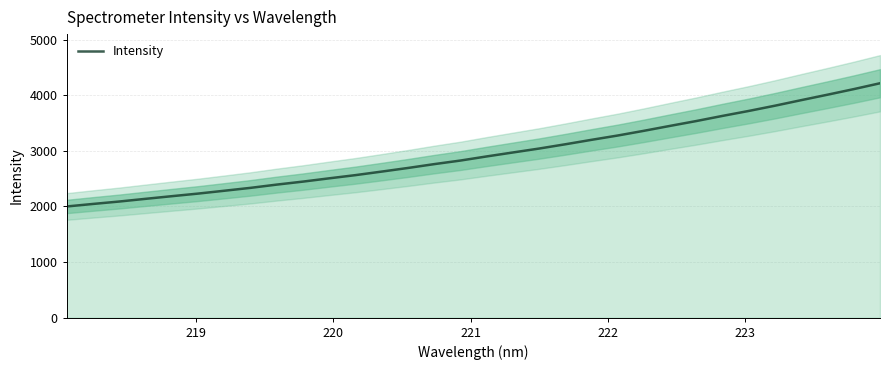

What is the highest value of the Intensity series?

4215.6